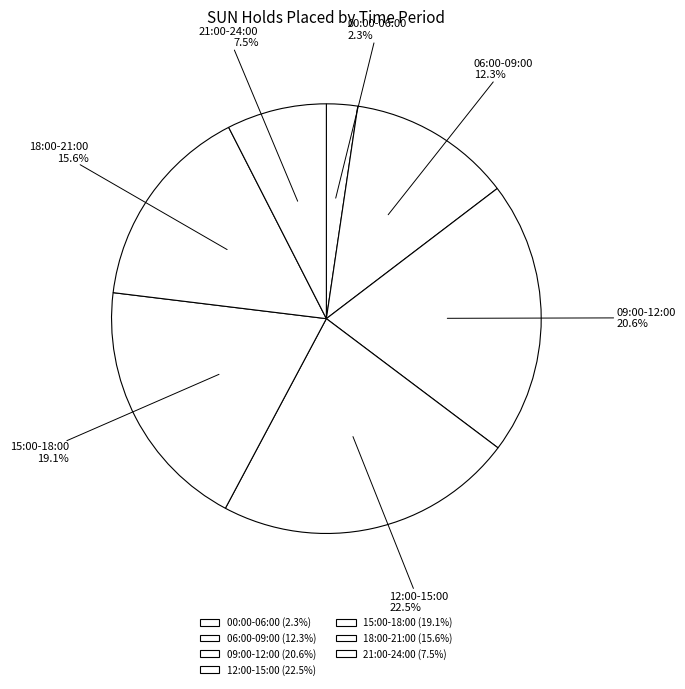

How many slices are in this pie chart?

7